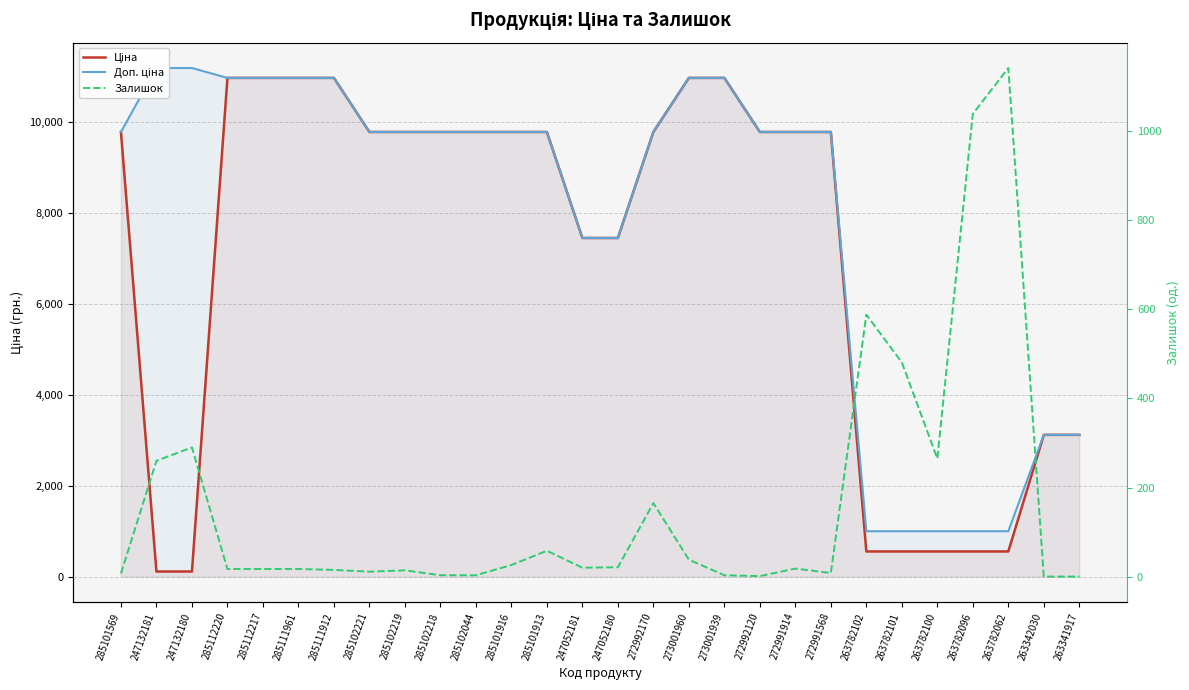

Which series has the widest spread of values?

Ціна